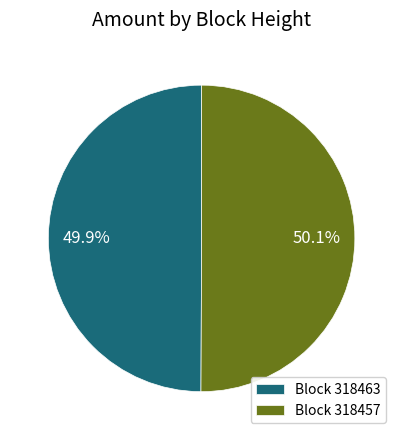

What portion of the pie excludes Block 318457?

49.9%